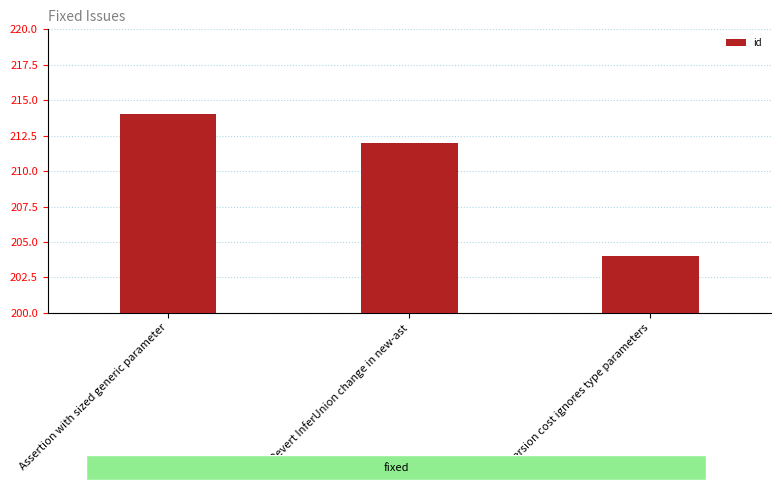

Reading left to right, transcribe all the data shown in this chart.

Assertion with sized generic parameter=214	Revert InferUnion change in new-ast=212	Conversion cost ignores type parameters=204